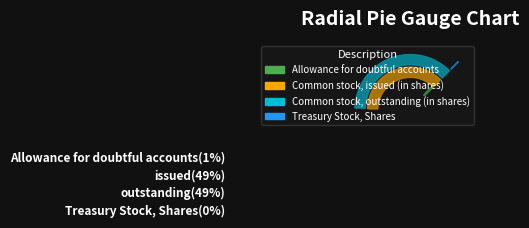

What percentage is NOT represented by Common stock, issued (in shares)?

50.6%